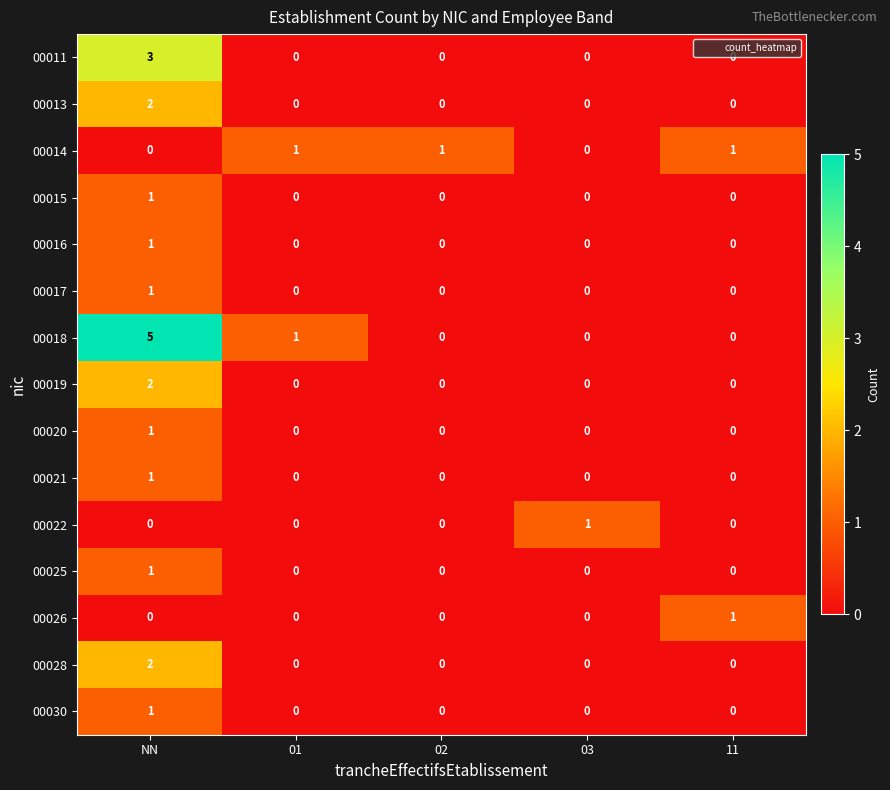

Which category has the highest value in the 00020 series?

NN